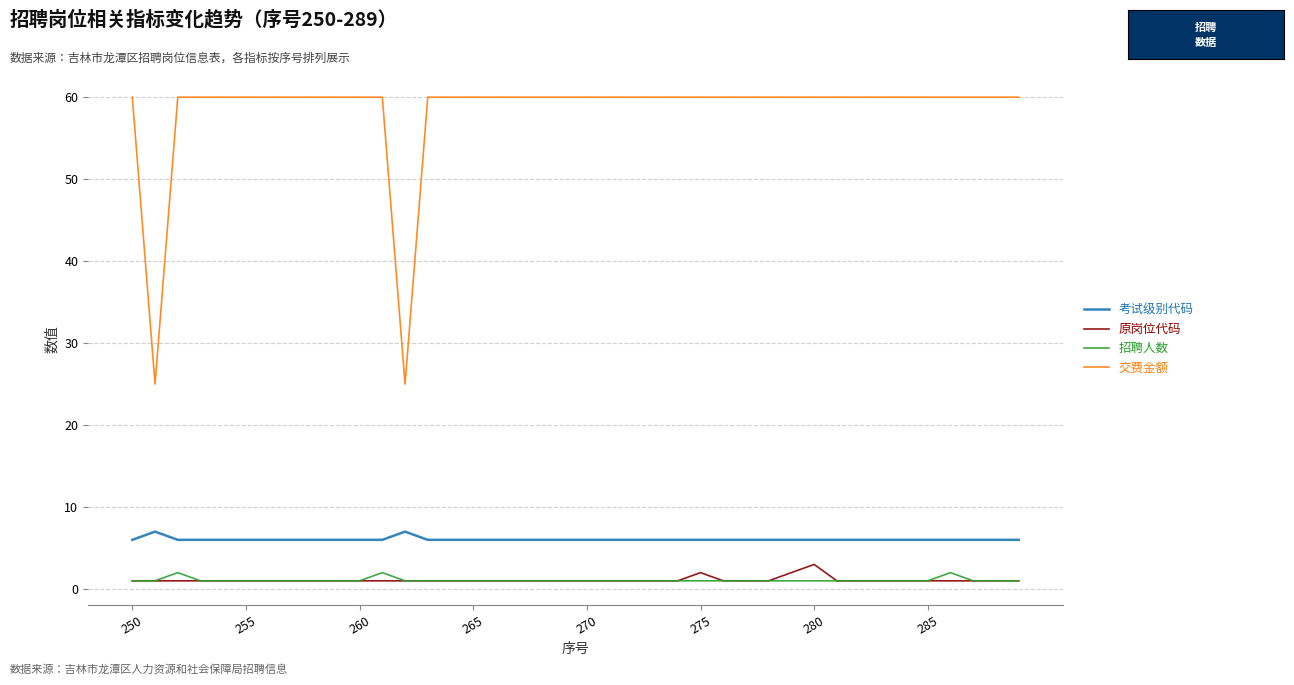

Which series has the largest range (max minus min)?

交费金额